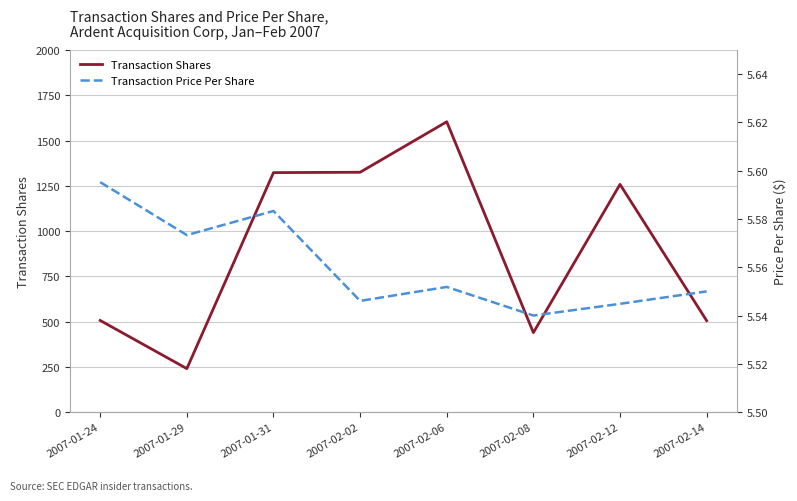

Does the chart display data point markers on the line(s)?

No